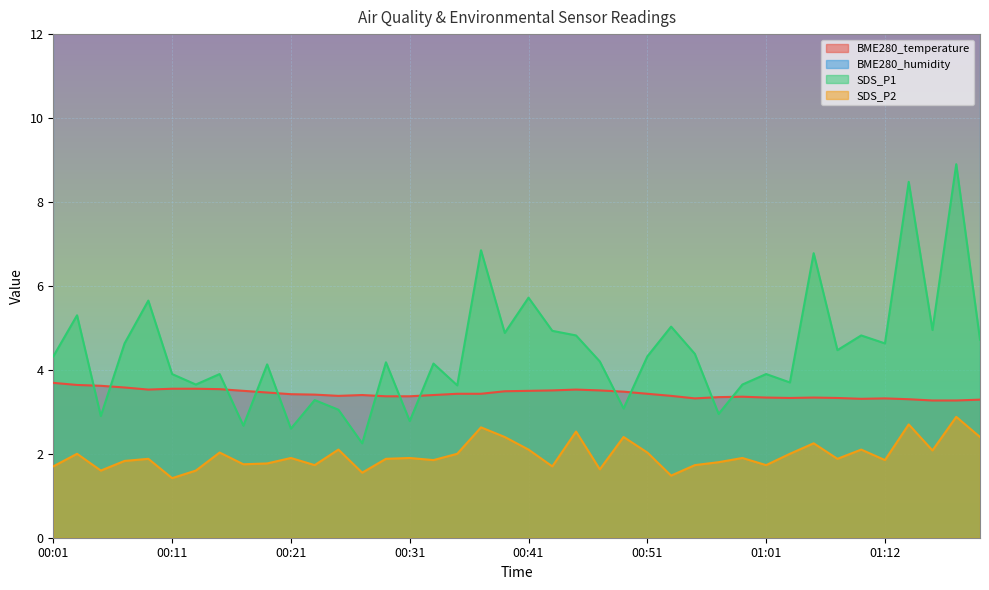

How many lines are shown in the chart?

3